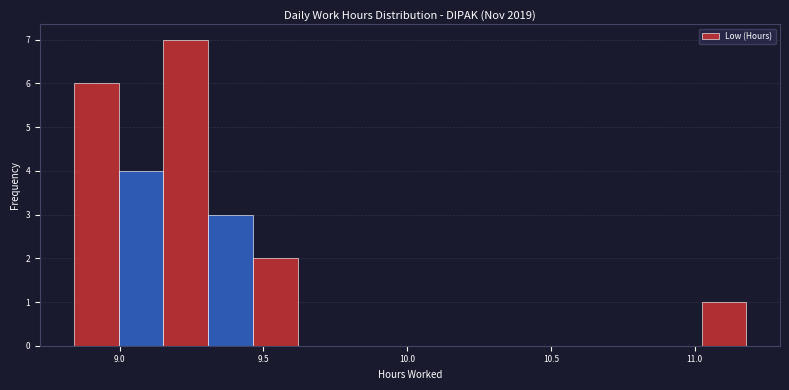

Read against the x-axis, roughly where is the centre of the tallest bar?

9.25